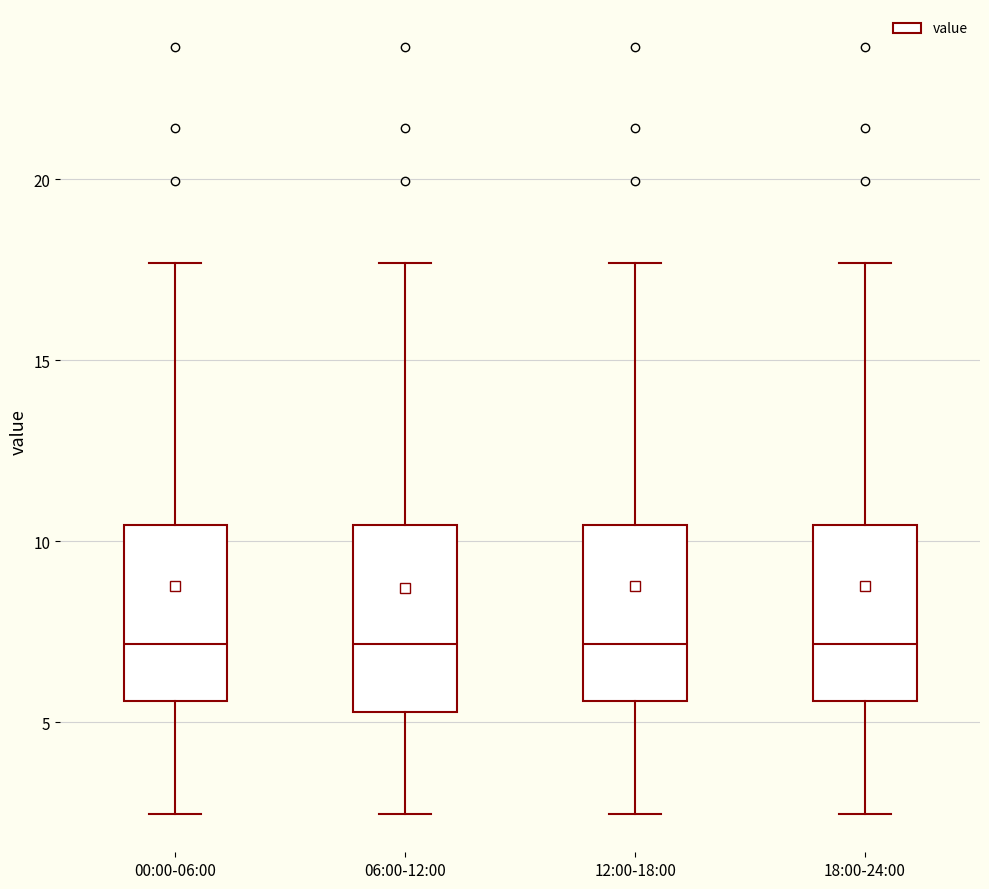

Reading left to right, transcribe this box plot: for each box, give where its median line is, the range the box spans, and where its two whiskers end, as read against the y-axis. The values are not printed on the chart, so give them approximately, as read against the axis.

00:00-06:00: median 7.0, box 5.5 to 10.5, whiskers 2.5 to 17.5
06:00-12:00: median 7.0, box 5.5 to 10.5, whiskers 2.5 to 17.5
12:00-18:00: median 7.0, box 5.5 to 10.5, whiskers 2.5 to 17.5
18:00-24:00: median 7.0, box 5.5 to 10.5, whiskers 2.5 to 17.5